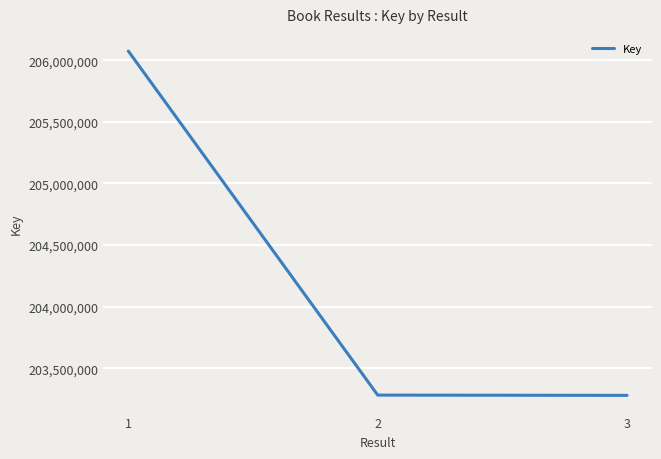

How many categories are shown in the chart?

3